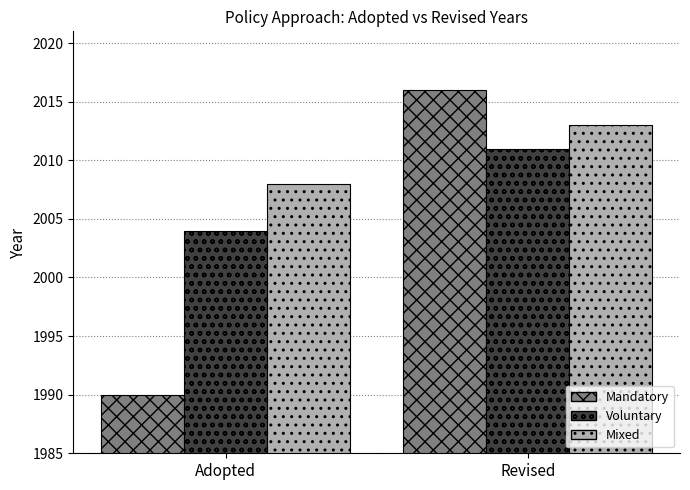

What is the total value across all series at Adopted?

6002